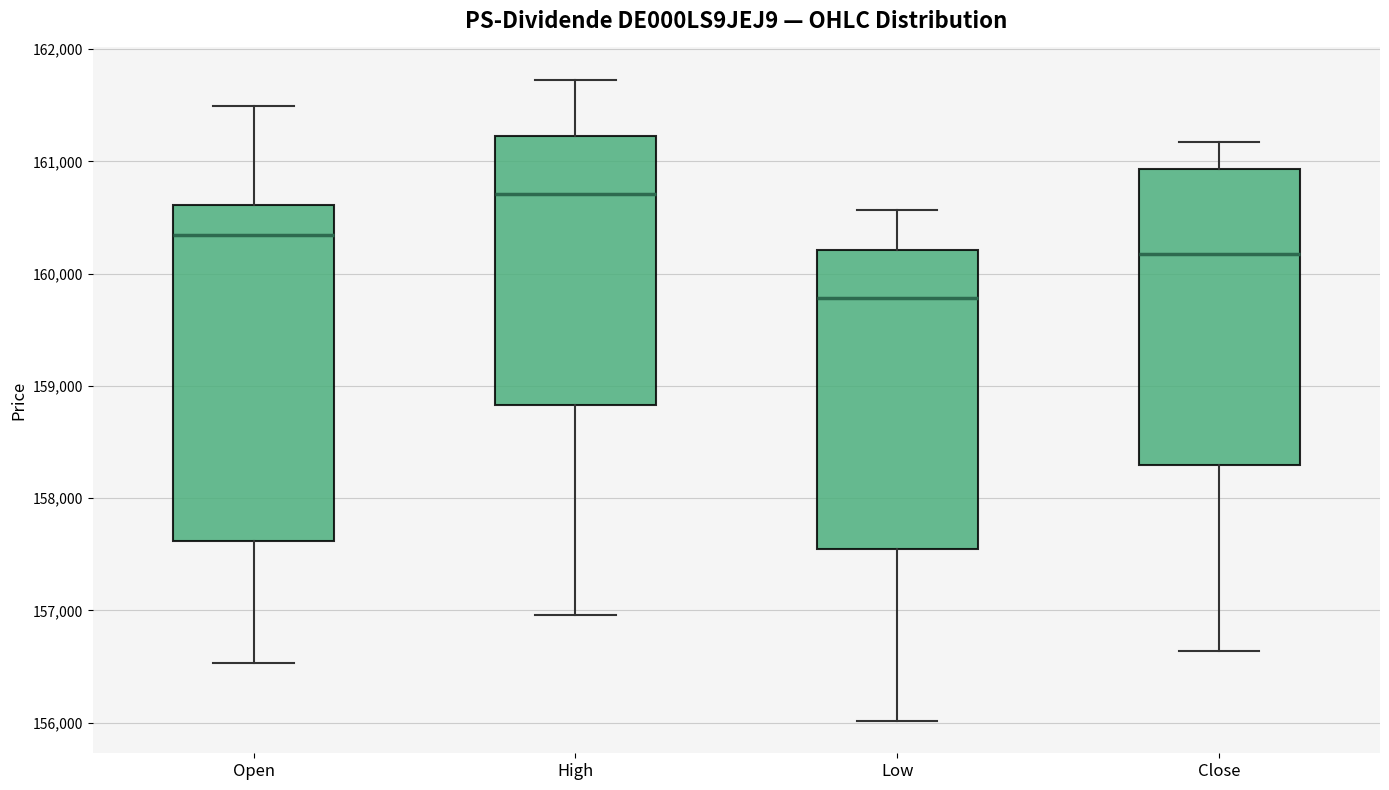

Reading left to right, transcribe this box plot: for each box, give where its median line is, the range the box spans, and where its two whiskers end, as read against the y-axis. The values are not printed on the chart, so give them approximately, as read against the axis.

Open: median 160300, box 157600 to 160600, whiskers 156500 to 161500
High: median 160700, box 158800 to 161200, whiskers 157000 to 161700
Low: median 159800, box 157500 to 160200, whiskers 156000 to 160600
Close: median 160200, box 158300 to 160900, whiskers 156600 to 161200